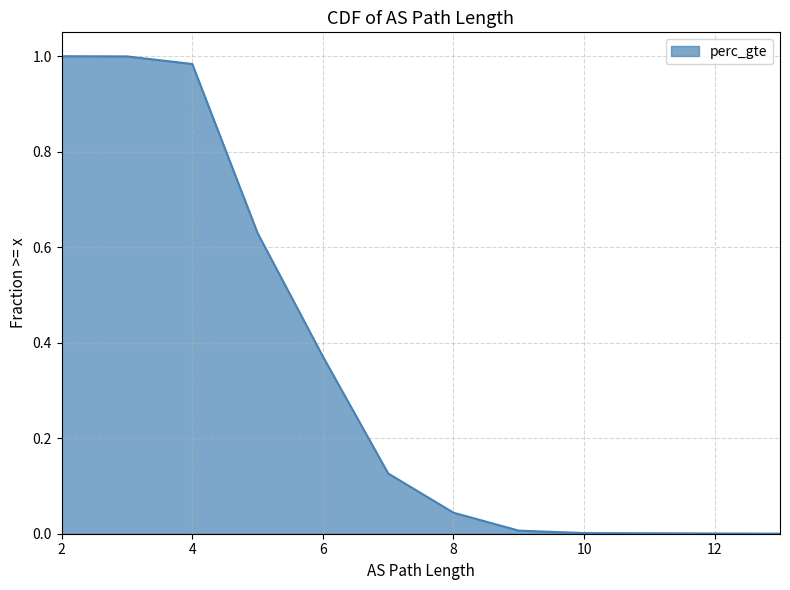

True or false: the data has more than 2 interior local peaks.

False